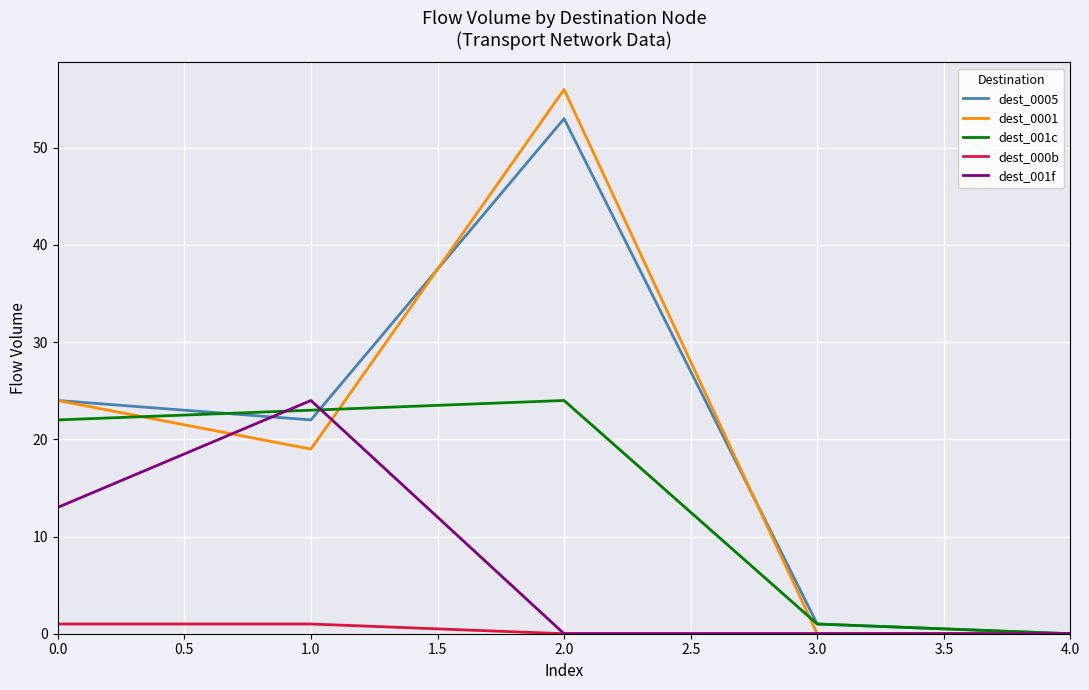

What is the sum of the dest_0001 values at 1.0 and 2.0?

75